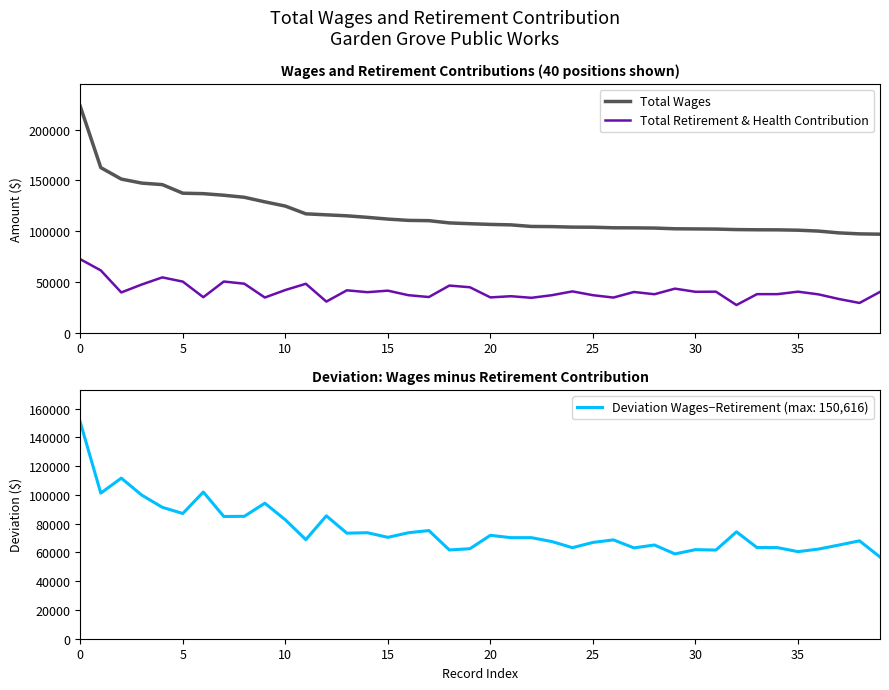

Reading left to right, list all the values displayed in this chart.

Total Wages: 223050	162696	151399	147421	145947	137477	137039	135471	133455	128961	124789	117151	116166	115194	113693	111973	110695	110411	108202	107421	106720	106275	104714	104558	104055	103956	103402	103327	103125	102415	102279	102130	101627	101438	101371	101030	100145	98378	97412	97088
Total Retirement & Health Contribution: 72434	61395	39684	47525	54519	50353	34990	50430	48300	34673	42058	48216	30658	41773	39937	41438	36969	35154	46456	44798	34782	35966	34393	36969	40708	36969	34636	40131	37915	43429	40312	40440	27272	37996	37996	40440	37782	33200	29312	40229